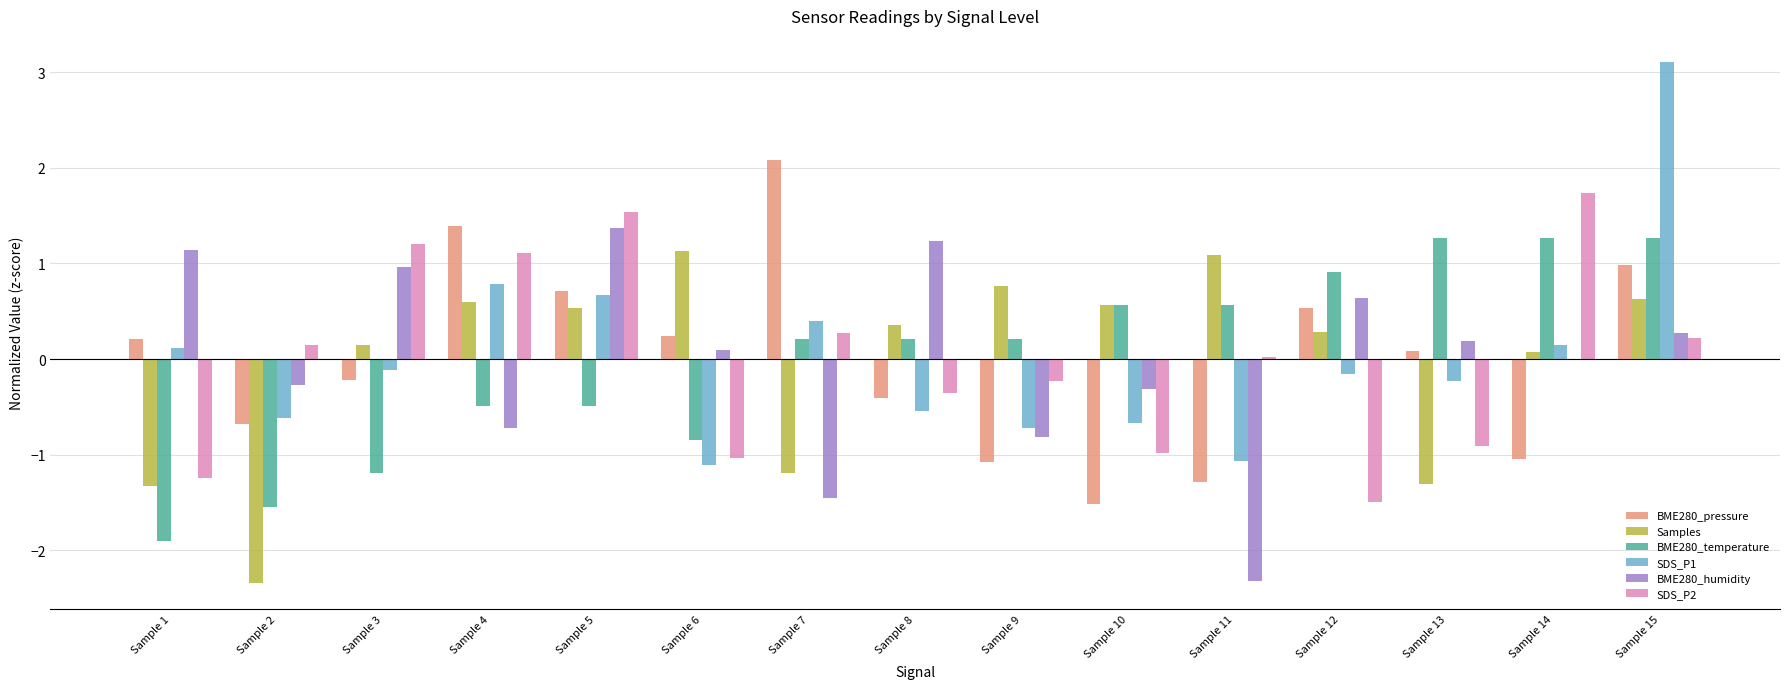

What are all the series names shown in the legend?

BME280_pressure, Samples, BME280_temperature, SDS_P1, BME280_humidity, SDS_P2